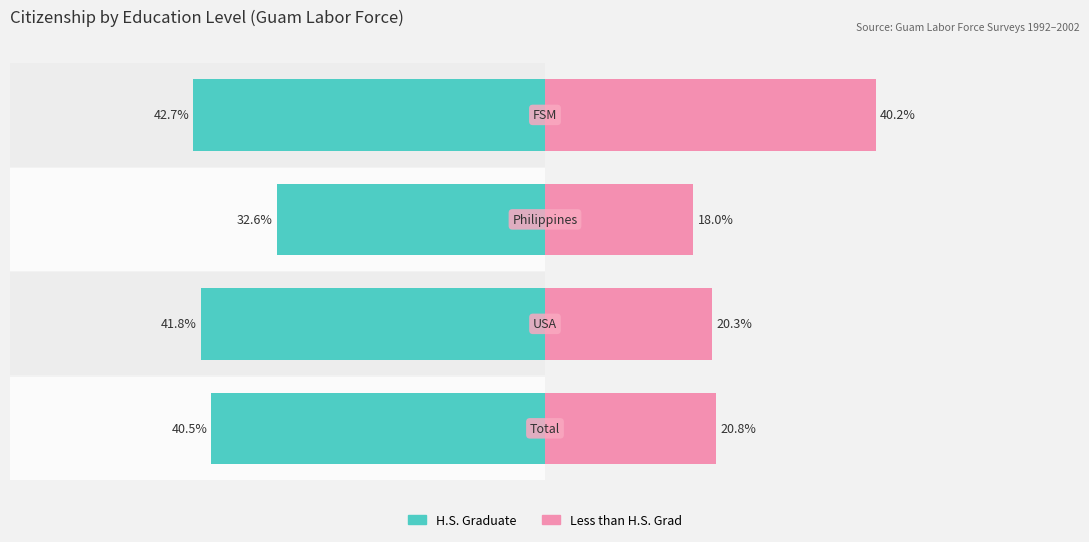

How many bars are there in total?

8